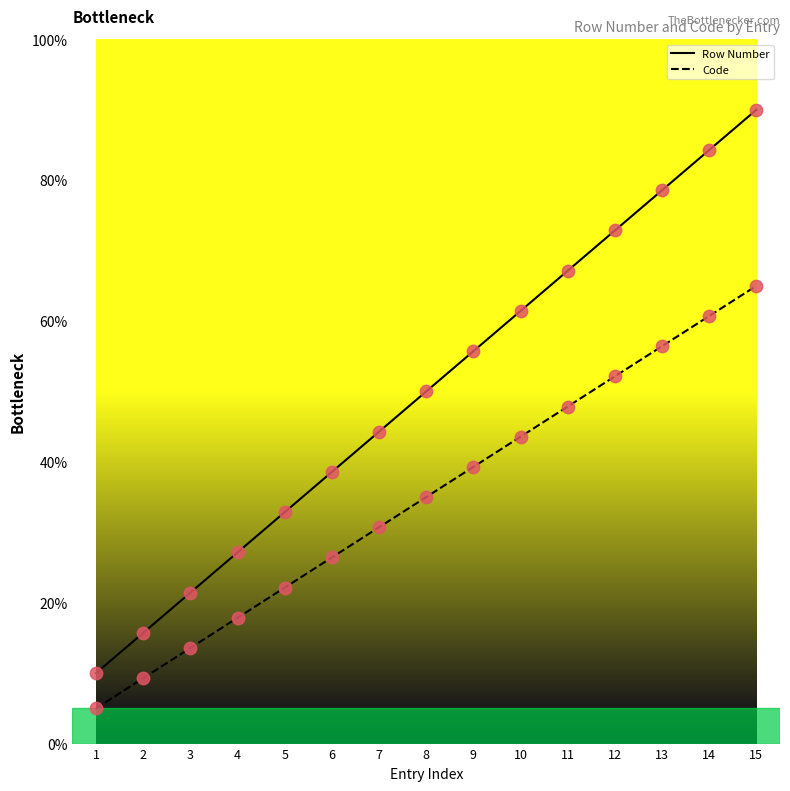

Which series has the largest total across all categories?

Row Number